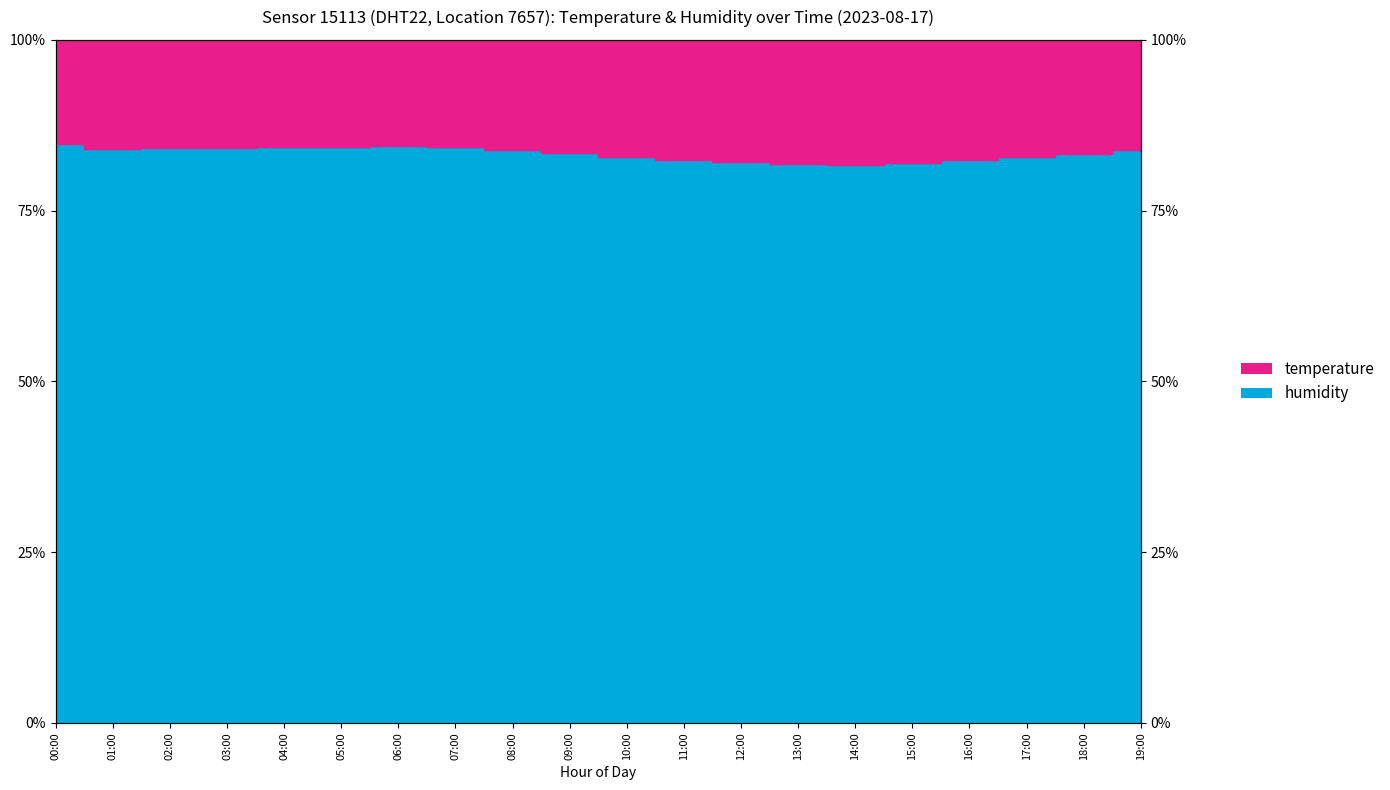

Does the chart display data point markers on the line(s)?

No